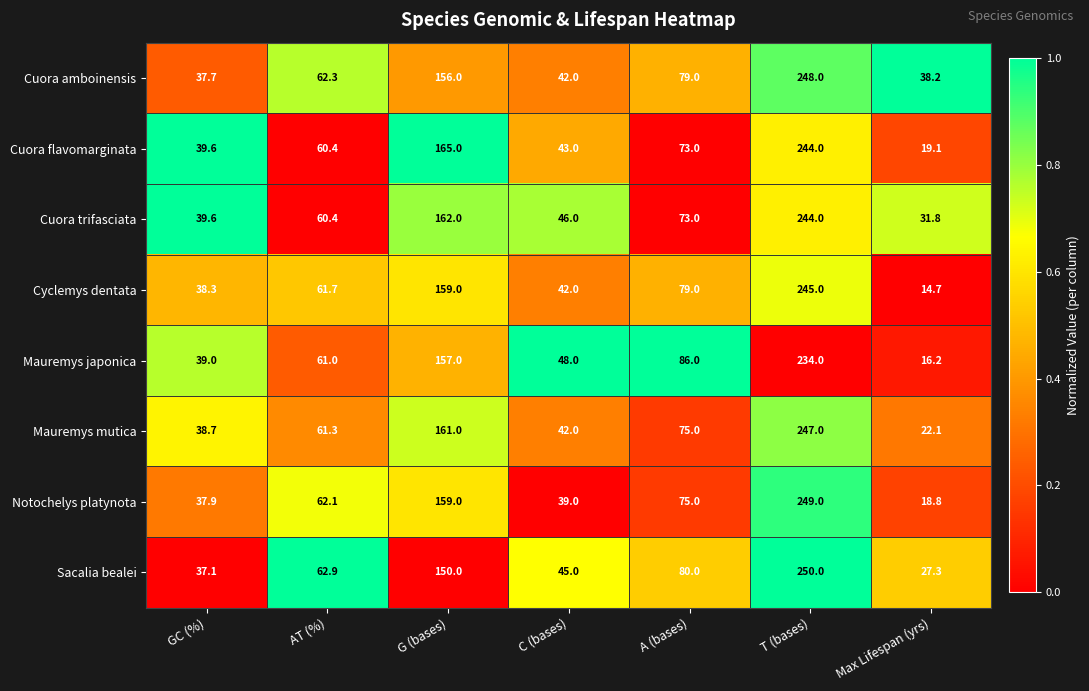

What is the average value of the Cuora flavomarginata series?

92.0